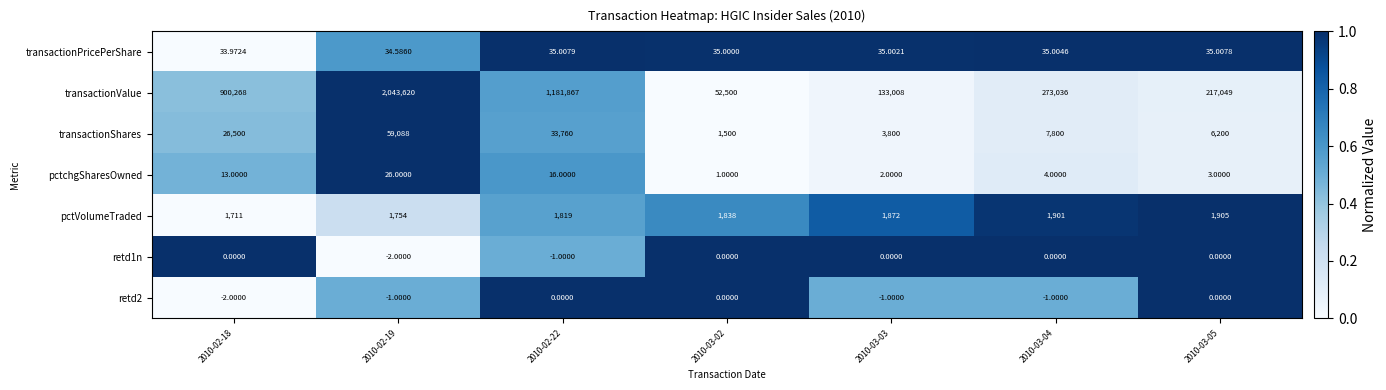

Is the value of retd2 at 2010-03-02 greater than the value of transactionValue at 2010-03-03?

No